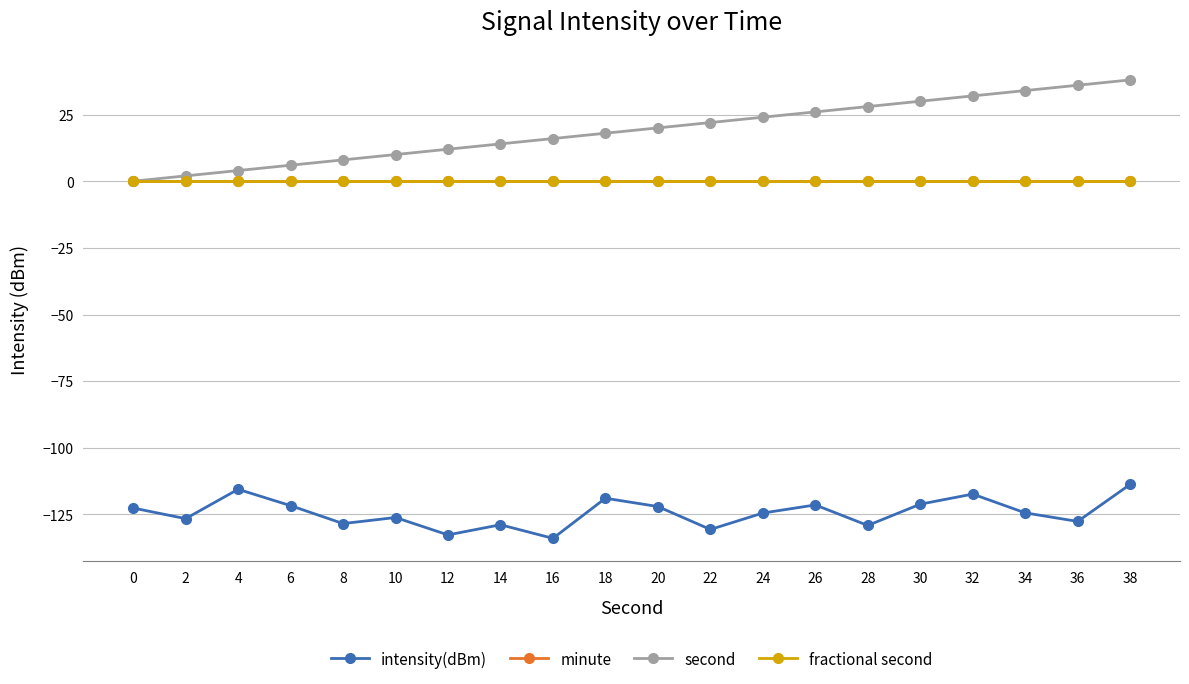

At which category is the sum across all series the highest?

38